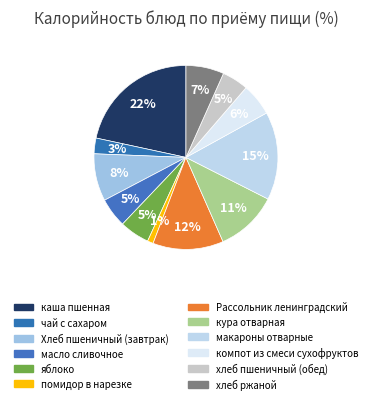

What percentage is the макароны отварные slice, to the nearest percent?

15%